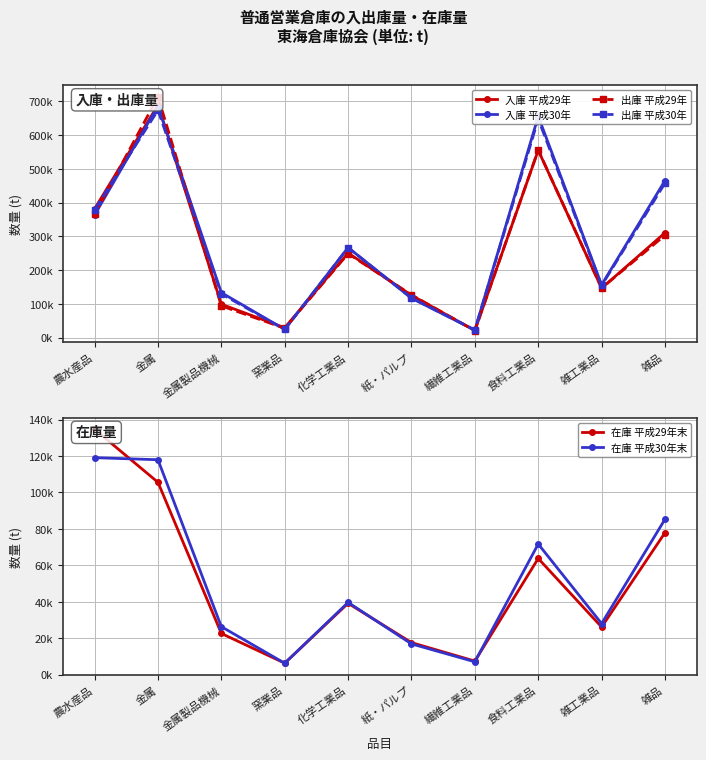

What is the smallest value displayed?

6224